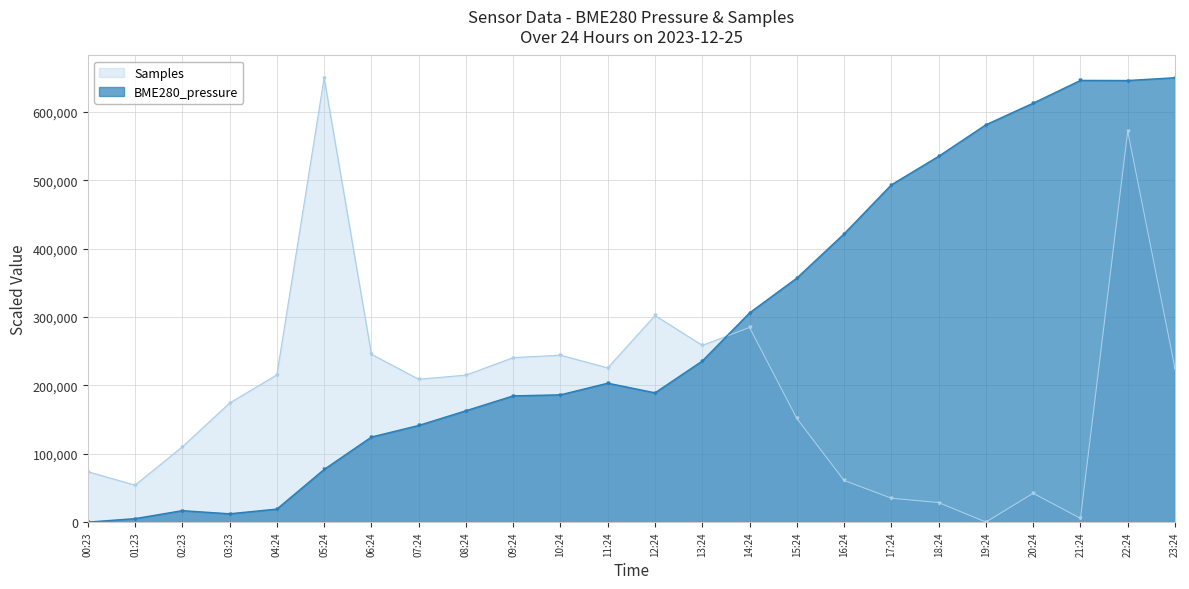

Where is the first local minimum for BME280_pressure?

03:23